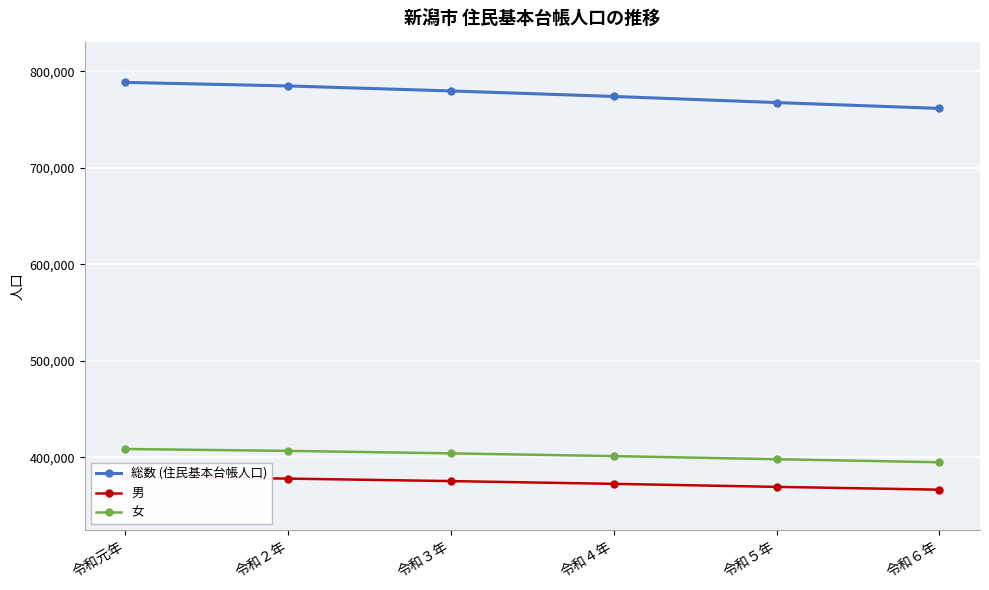

Reading left to right, transcribe all the data shown in this chart.

総数 (住民基本台帳人口): 令和元年=788465	令和２年=784774	令和３年=779613	令和４年=773914	令和５年=767565	令和６年=761503
男: 令和元年=379786	令和２年=378018	令和３年=375444	令和４年=372592	令和５年=369463	令和６年=366552
女: 令和元年=408679	令和２年=406756	令和３年=404169	令和４年=401322	令和５年=398102	令和６年=394951